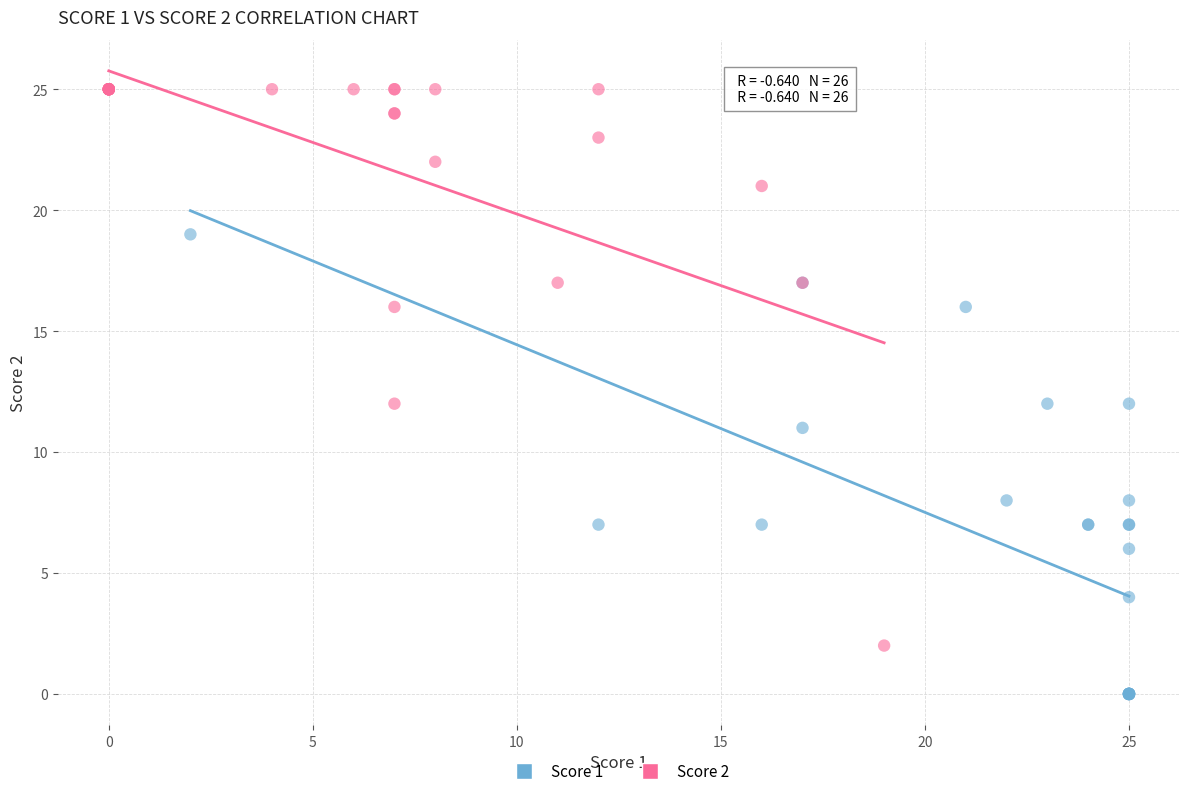

Which series reaches the minimum Y coordinate?

Score 1